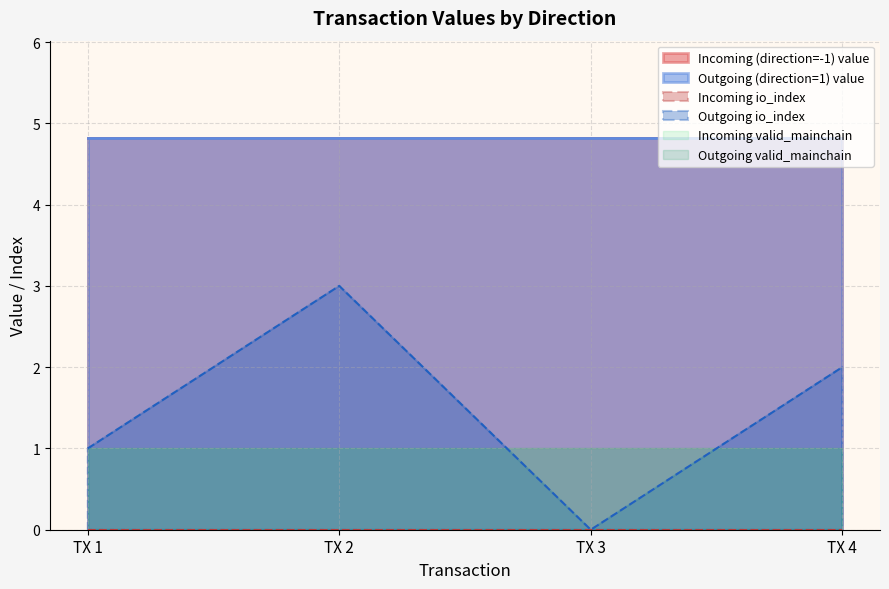

What is the approximate value of valid_mainchain at 1?

1.0